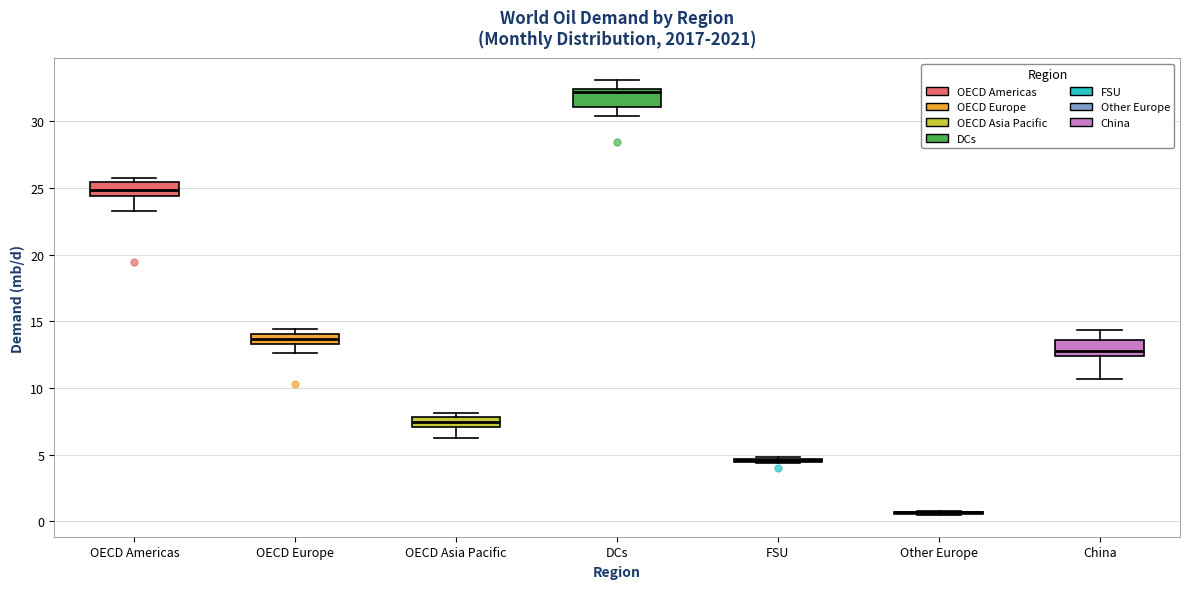

Where does the lower whisker of the box for China end on the y-axis? The values are not printed on the chart, so give them approximately, as read against the axis.

10.5